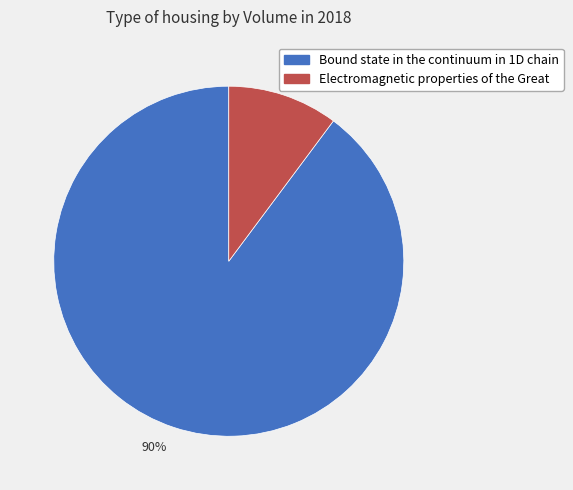

Which category has the biggest portion of the pie?

Bound state in the continuum in 1D chain